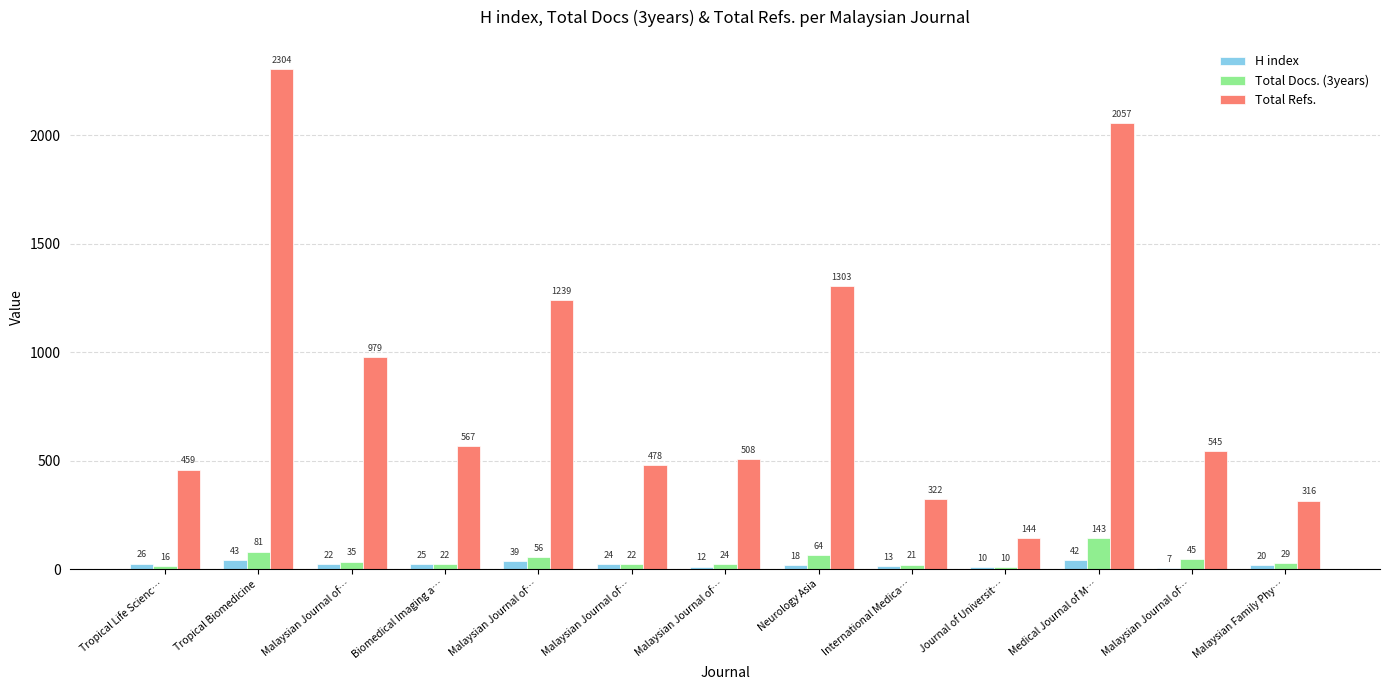

Reading right to left, what are all the values shown in this chart?

H index: 20	7	42	10	13	18	12	24	39	25	22	43	26
Total Docs. (3years): 29	45	143	10	21	64	24	22	56	22	35	81	16
Total Refs.: 316	545	2057	144	322	1303	508	478	1239	567	979	2304	459